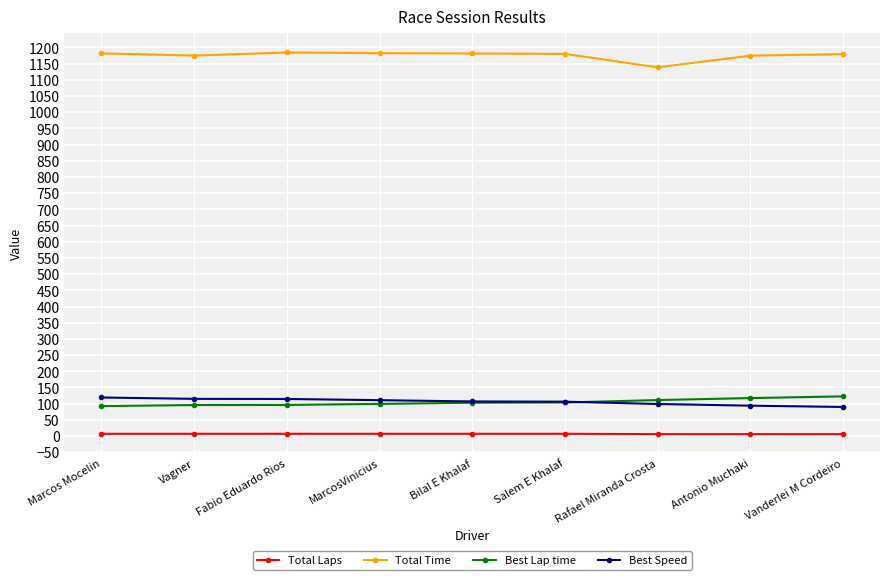

What is the label of the 8th point from the right?

Vagner